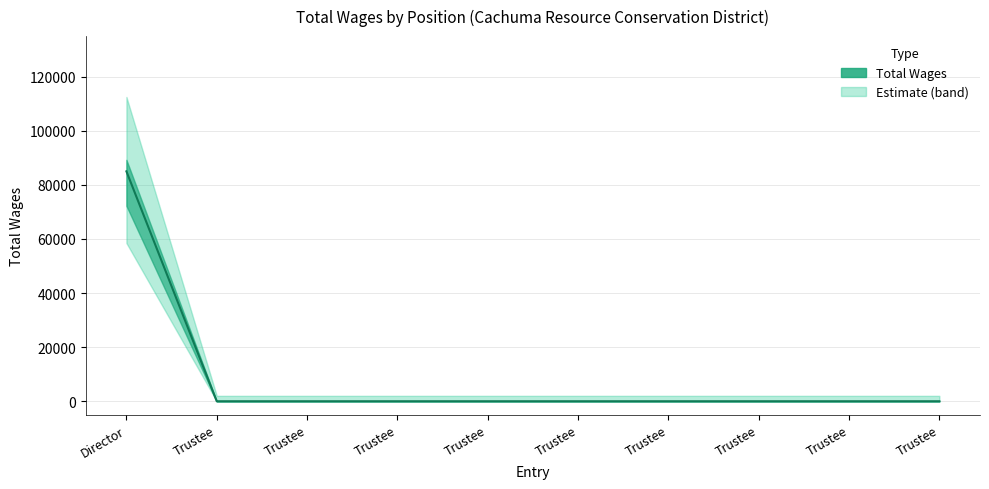

What is the greatest value displayed?

85000